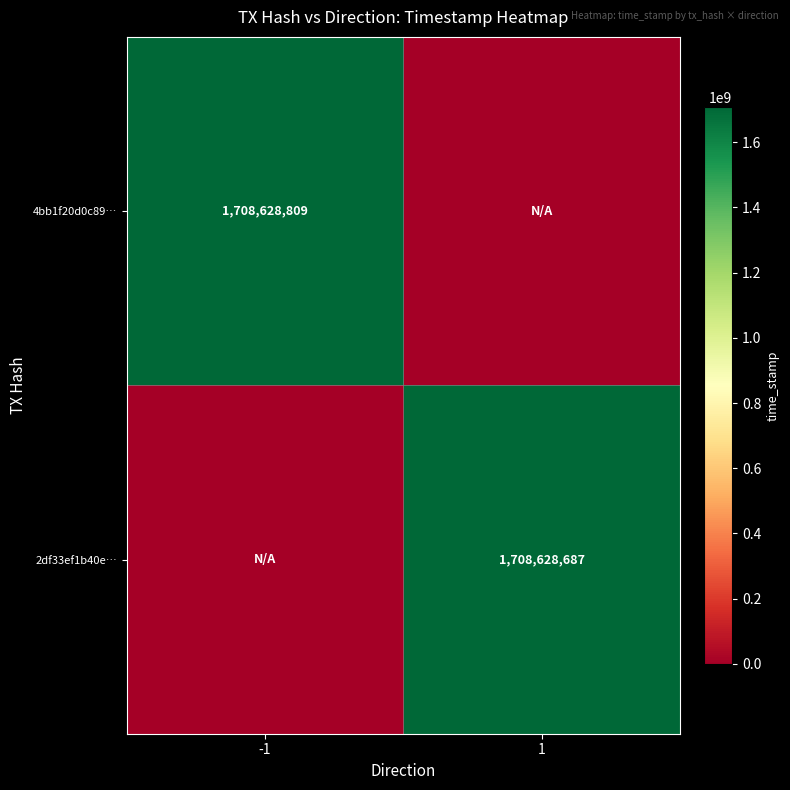

The value of 4bb1f20d0c89… at -1 is 552110516. True or false?

False